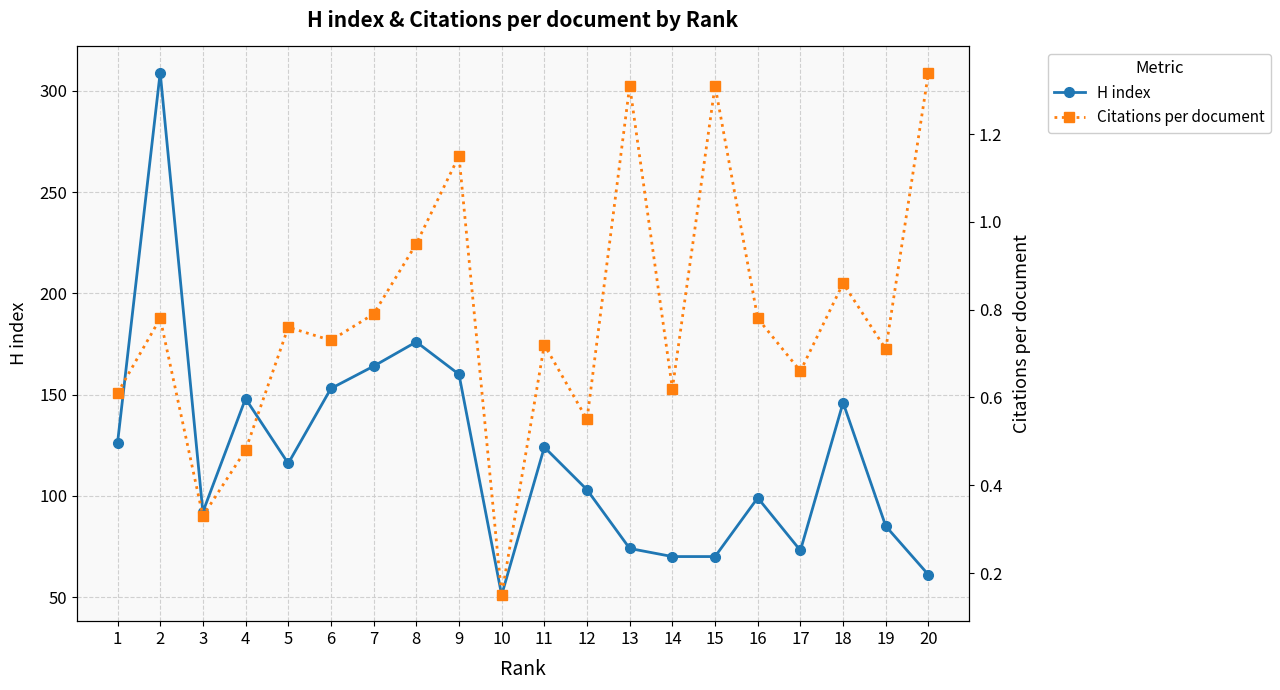

True or false: H index and Citations per document intersect in this chart.

False